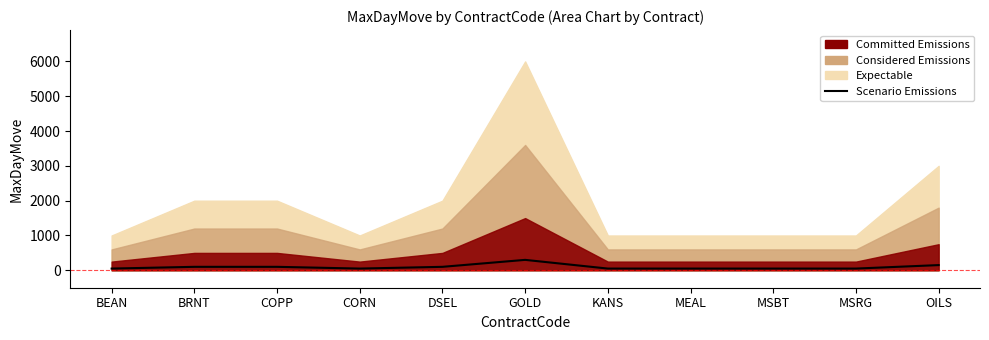

Reading left to right, transcribe all the data shown in this chart.

BEAN=50	BRNT=100	COPP=100	CORN=50	DSEL=100	GOLD=300	KANS=50	MEAL=50	MSBT=50	MSRG=50	OILS=150